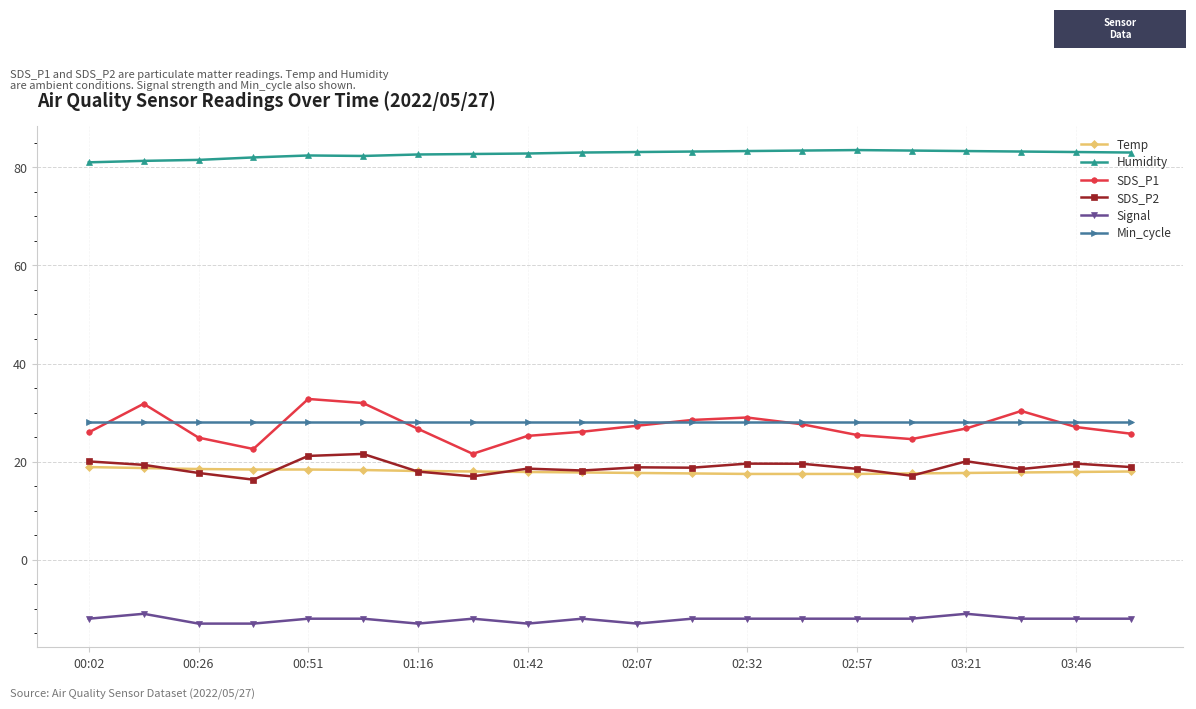

True or false: Humidity and Min_cycle cross at least once.

False